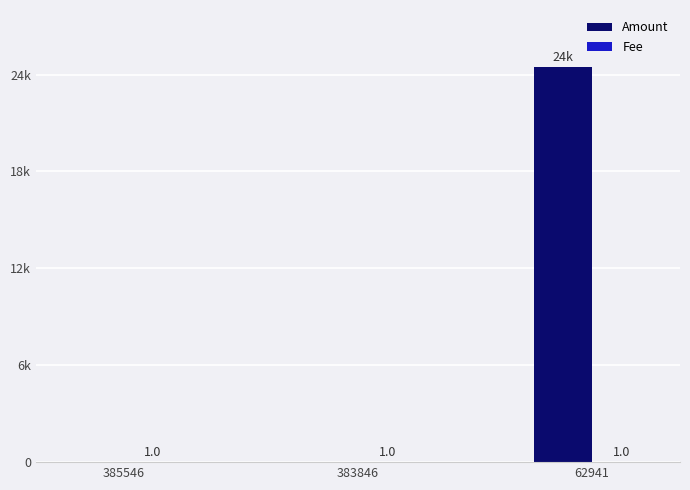

Are the bars horizontal?

No